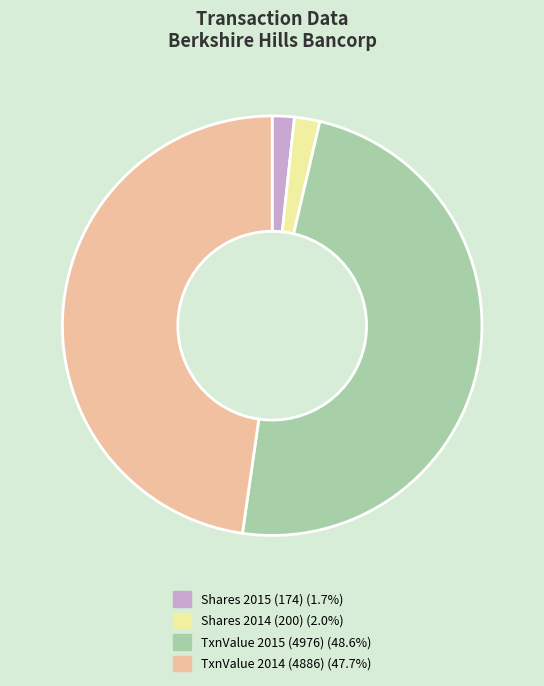

How many segments does this pie chart have?

4